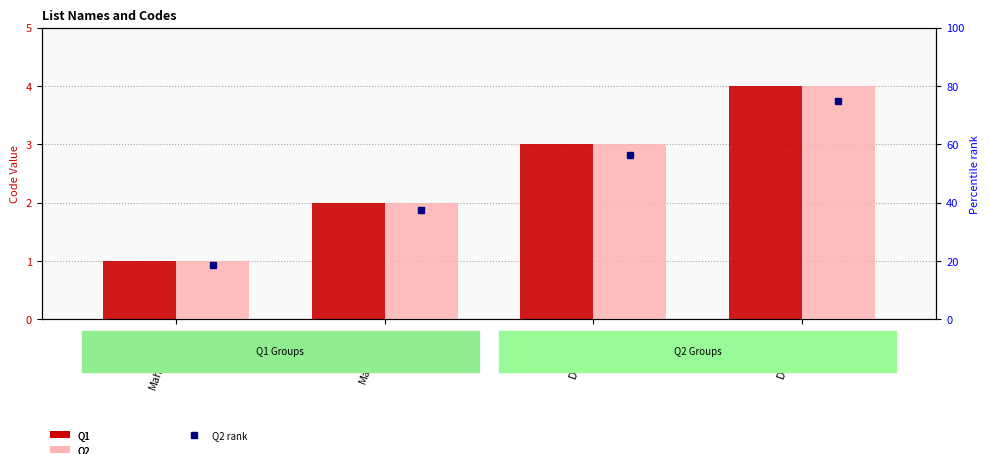

Reading left to right, transcribe all the data shown in this chart.

Q1: 1	2	3	4
Q2: 1	2	3	4